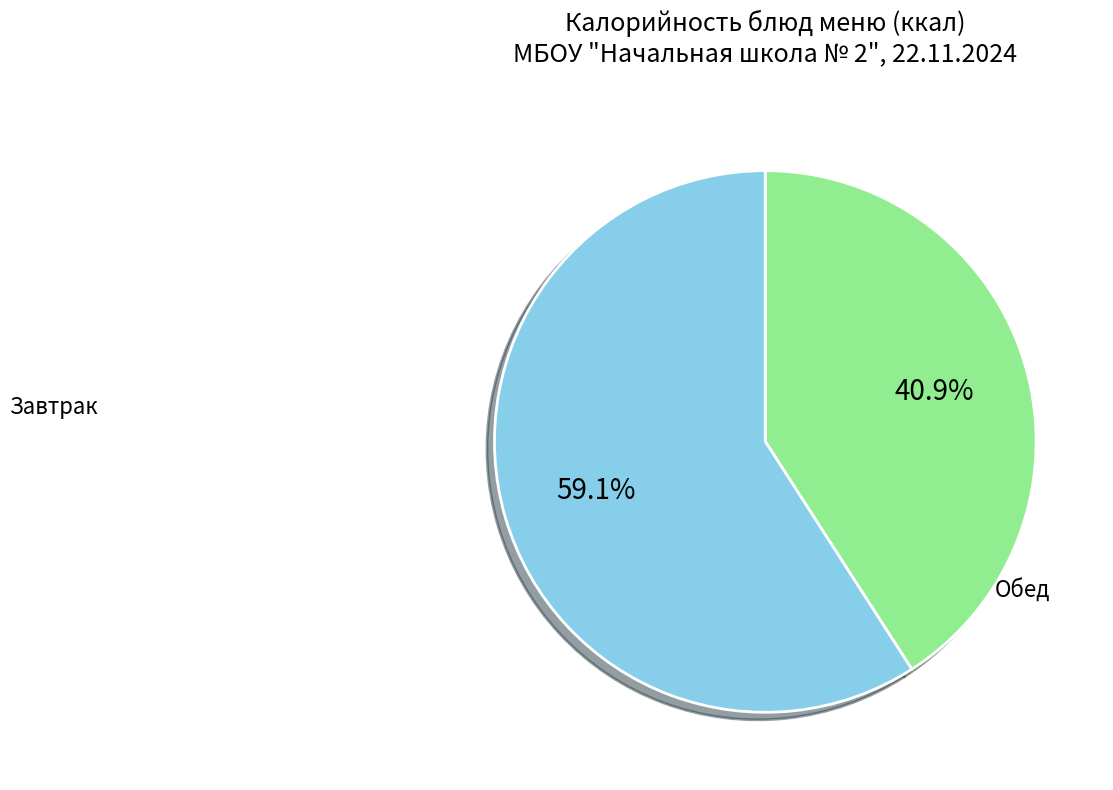

Is there any slice that represents more than half of the pie?

Yes